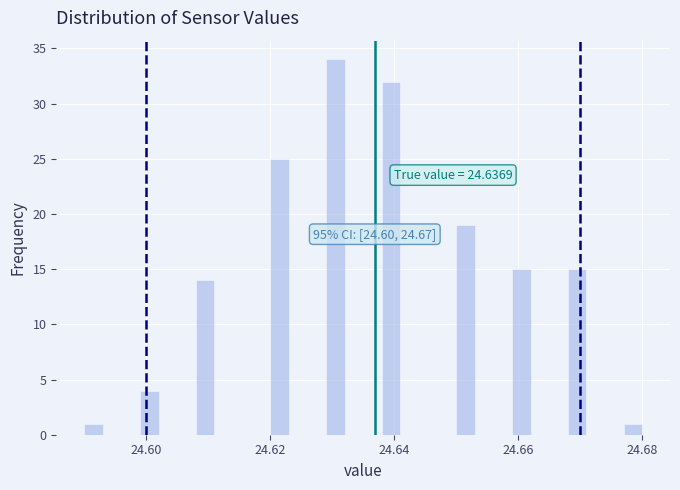

Read against the x-axis, roughly where is the centre of the tallest bar?

24.630